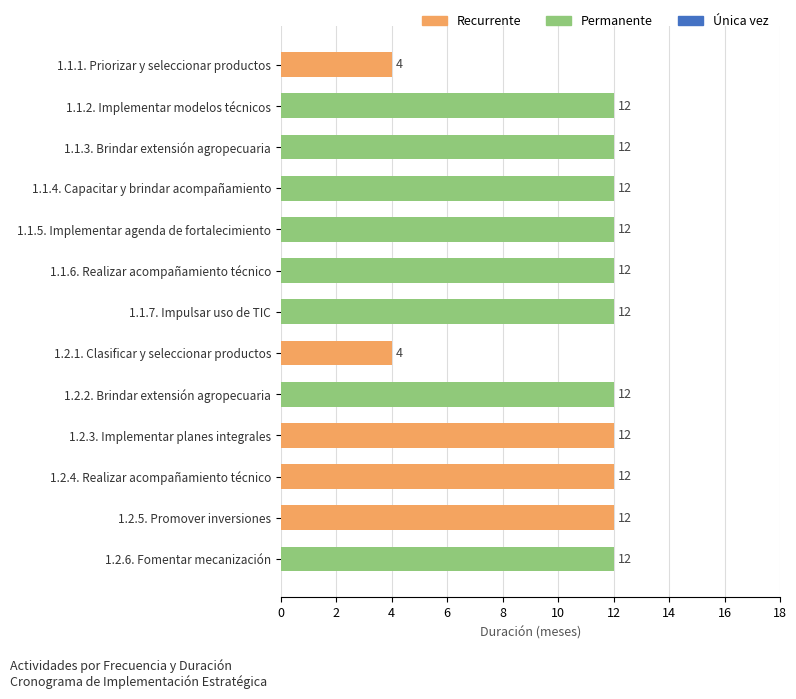

Between 1.2.6. Fomentar mecanización and 1.2.1. Clasificar y seleccionar productos, which is larger?

1.2.6. Fomentar mecanización